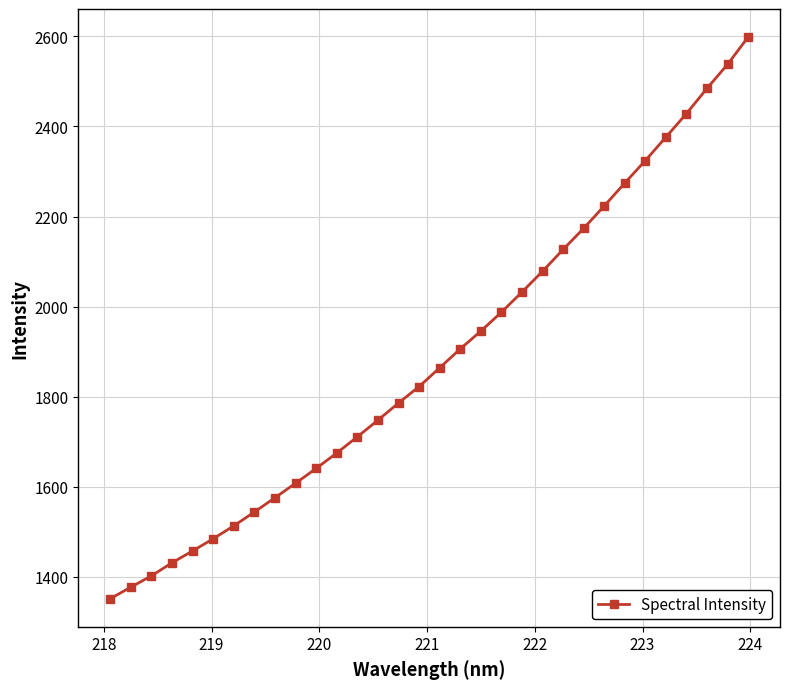

What is the value of the 6th point from the left?

1484.5